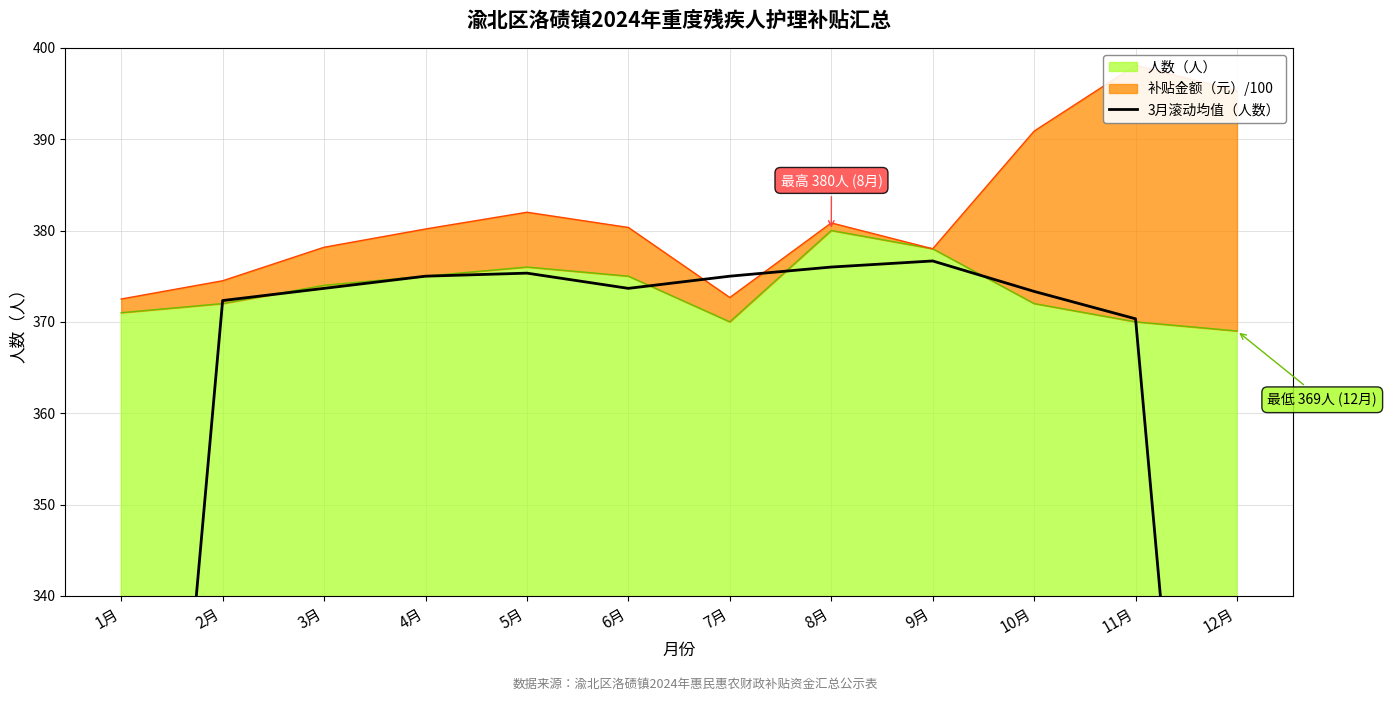

Reading right to left, what are all the values shown in this chart?

246.3	370.3	373.3	376.7	376.0	375.0	373.7	375.3	375.0	373.7	372.3	247.7